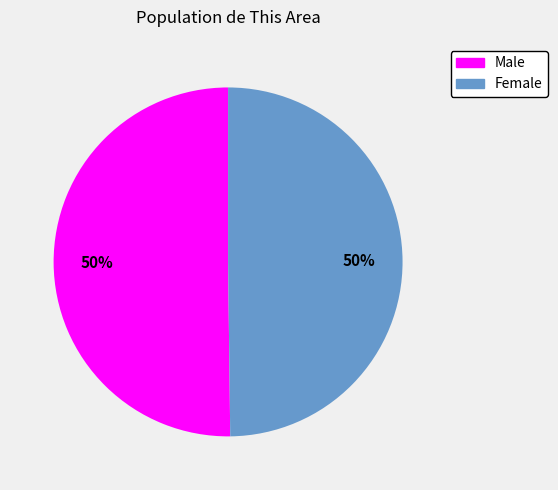

To the nearest percent, what is the average slice percentage?

50%